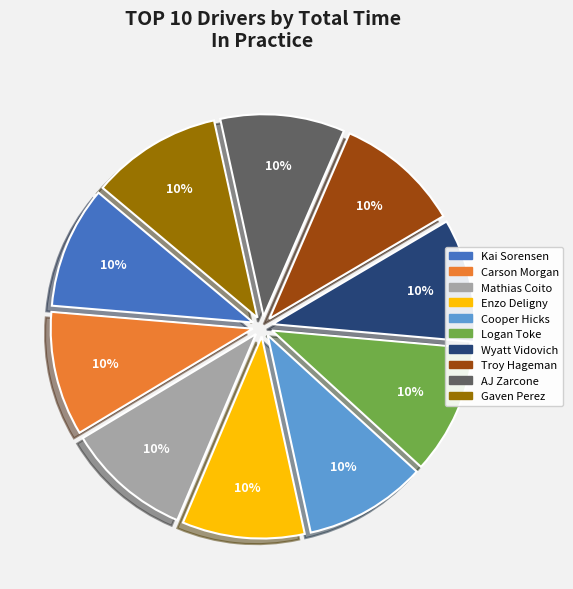

To the nearest percent, what is the combined percentage of Kai Sorensen and AJ Zarcone?

20%